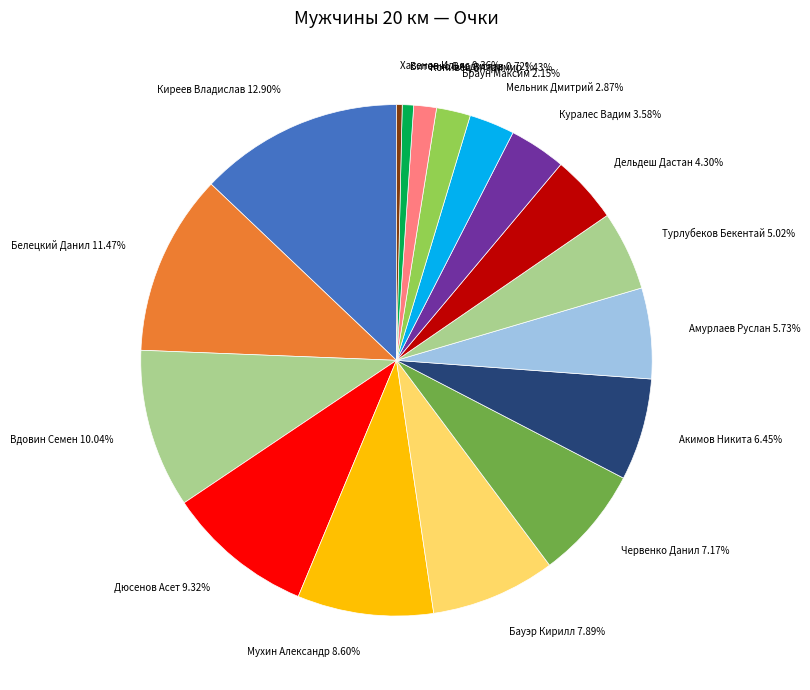

Approximately how many times larger is the value at Дюсенов Асет 9.32% compared to Червенко Данил 7.17%?

1.3